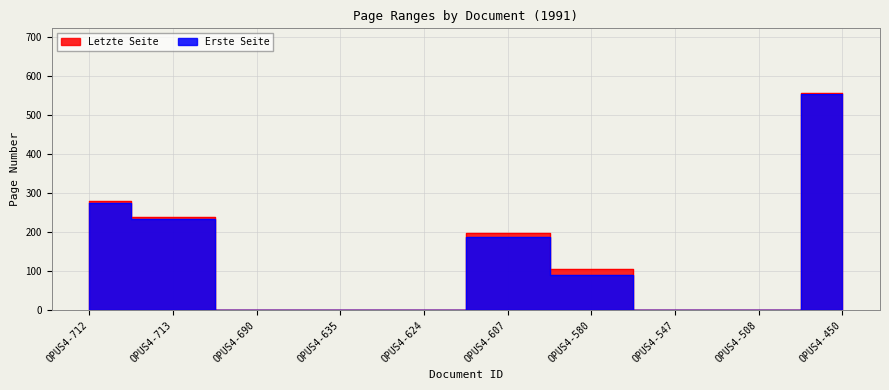

Is it true that Letzte Seite equals 0 at OPUS4-547?

True